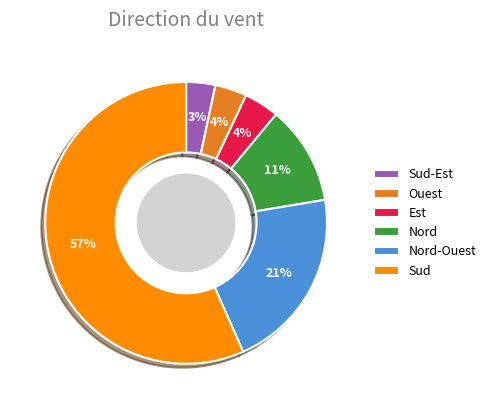

To the nearest percent, what is the combined percentage of Est and Sud?

61%